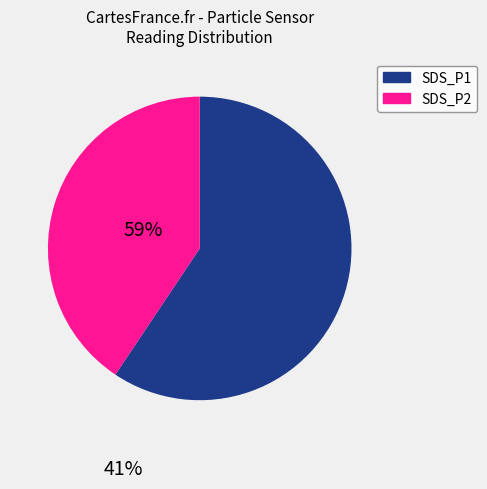

Is the sum of SDS_P1 and SDS_P2 greater than half?

Yes